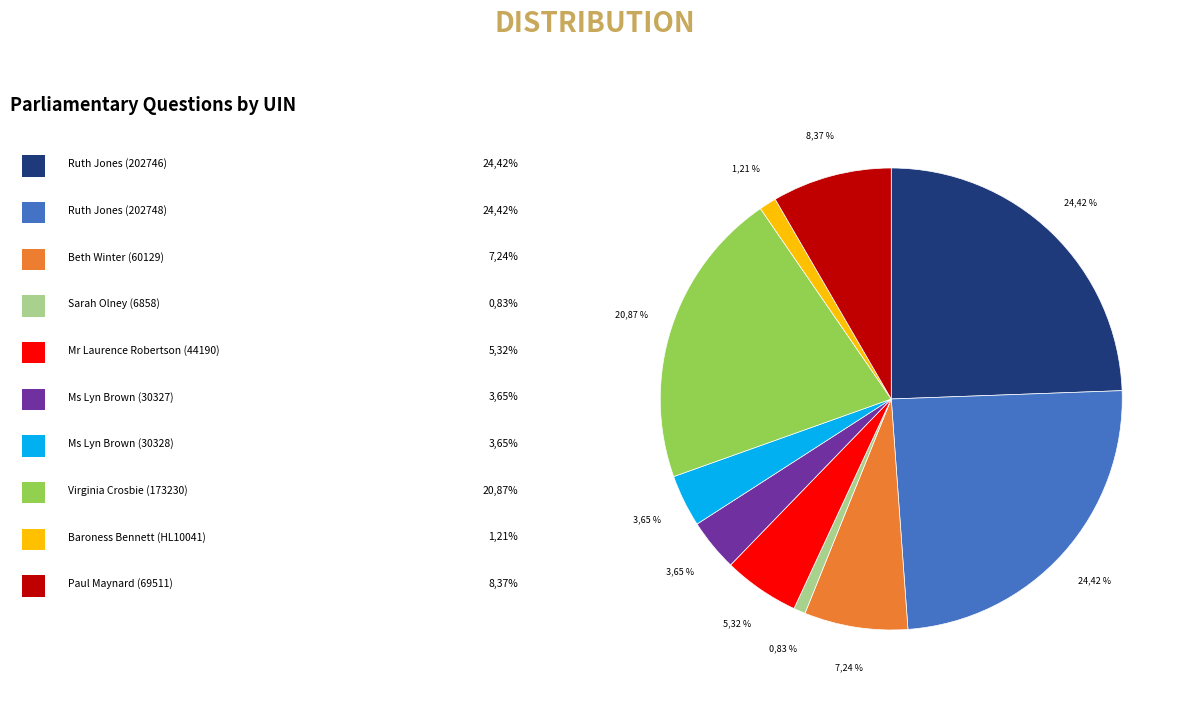

True or false: Sarah Olney (6858) accounts for 11% of the total.

False